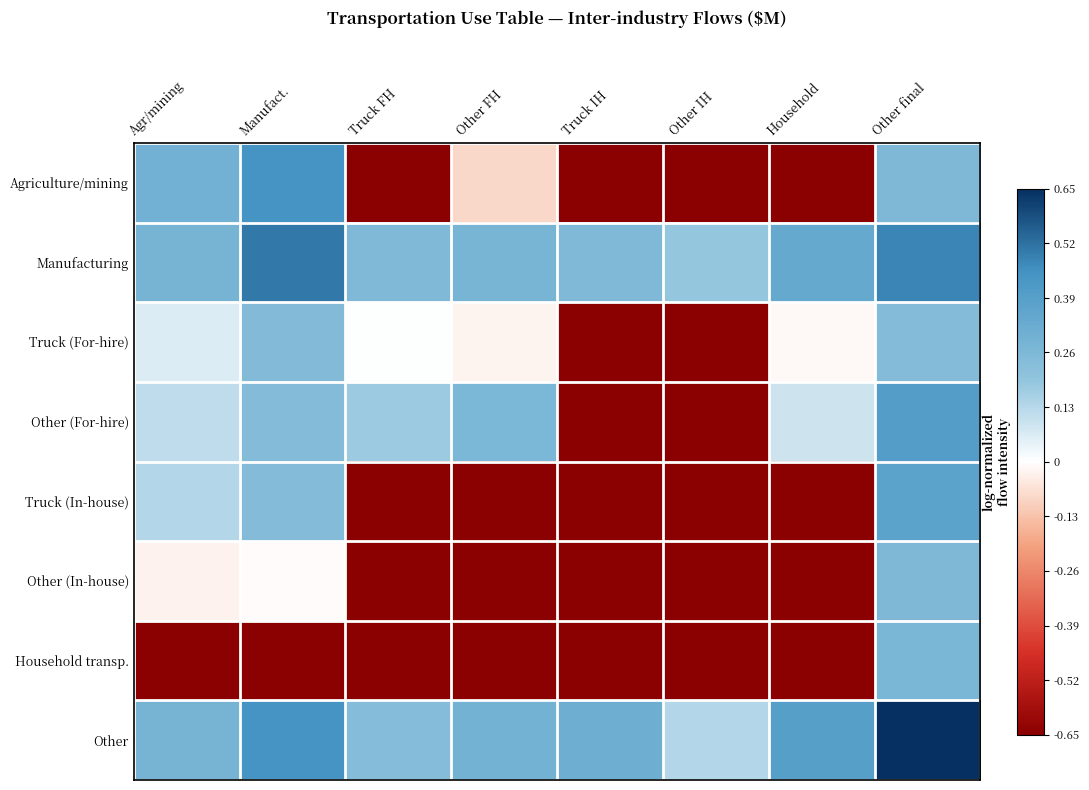

What is the total value across all series at Other FH?

-1.9